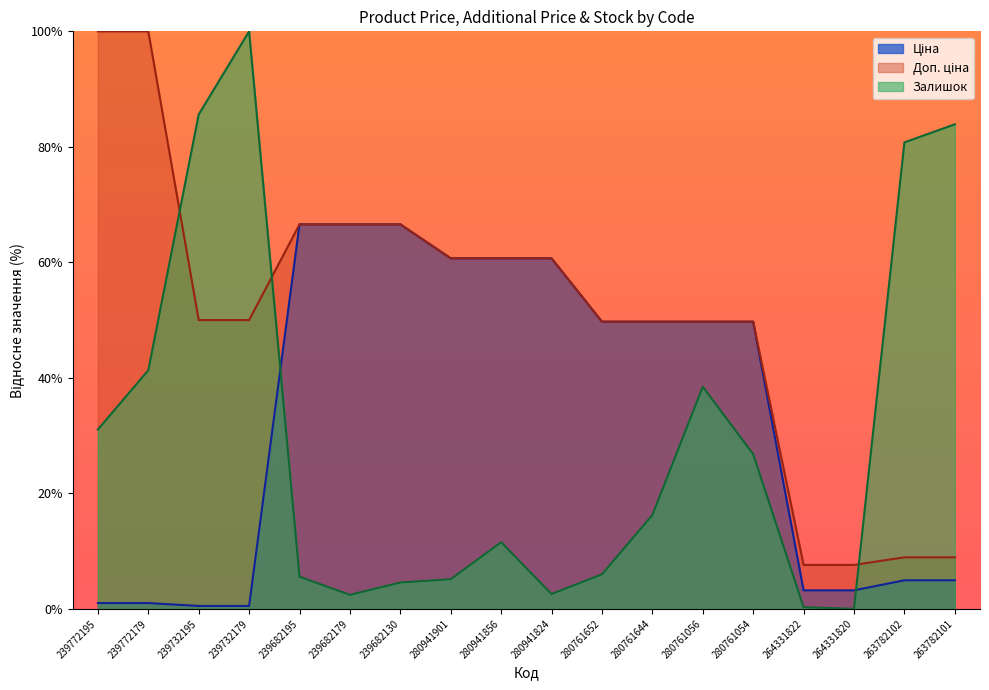

Reading left to right, transcribe all the data shown in this chart.

Ціна: 239772195=1.0	239772179=1.0	239732195=0.5	239732179=0.5	239682195=66.6	239682179=66.6	239682130=66.6	280941901=60.7	280941856=60.7	280941824=60.7	280761652=49.7	280761644=49.7	280761056=49.7	280761054=49.7	264331822=3.2	264331820=3.2	263782102=4.9	263782101=4.9
Доп. ціна: 239772195=100.0	239772179=100.0	239732195=50.0	239732179=50.0	239682195=66.6	239682179=66.6	239682130=66.6	280941901=60.7	280941856=60.7	280941824=60.7	280761652=49.7	280761644=49.7	280761056=49.7	280761054=49.7	264331822=7.6	264331820=7.6	263782102=8.9	263782101=8.9
Залишок: 239772195=31.1	239772179=41.3	239732195=85.6	239732179=100.0	239682195=5.6	239682179=2.4	239682130=4.6	280941901=5.1	280941856=11.5	280941824=2.6	280761652=6.0	280761644=16.2	280761056=38.5	280761054=26.8	264331822=0.3	264331820=0.0	263782102=80.8	263782101=83.9